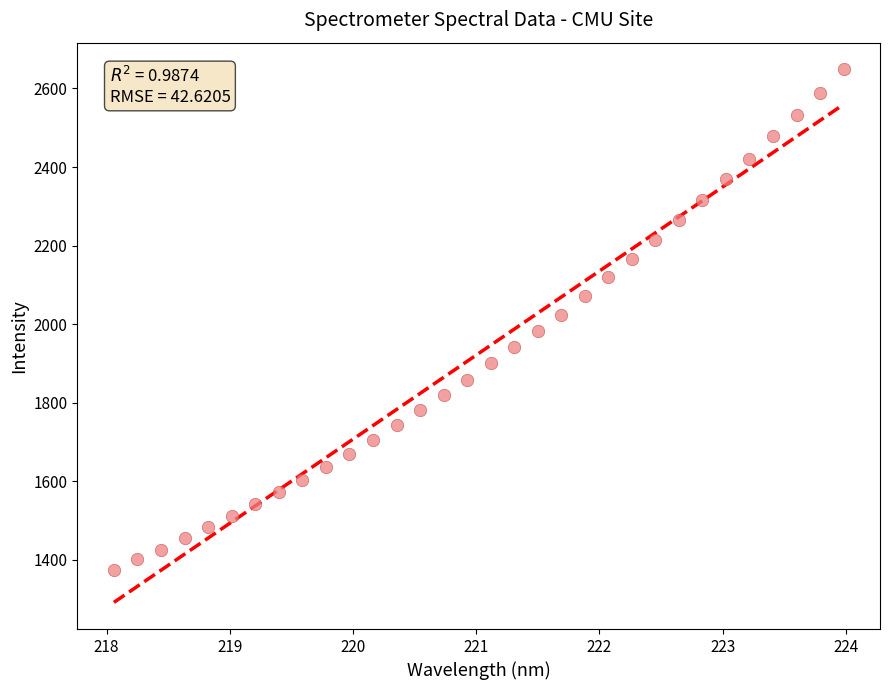

What is the range of X values (max minus min)?

5.9